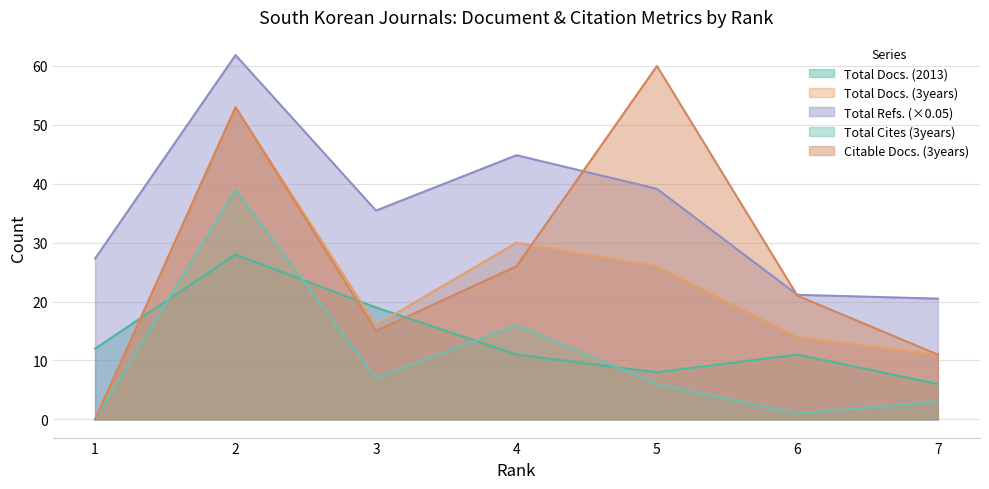

At which label is Citable Docs. (3years) closest to 30?

4